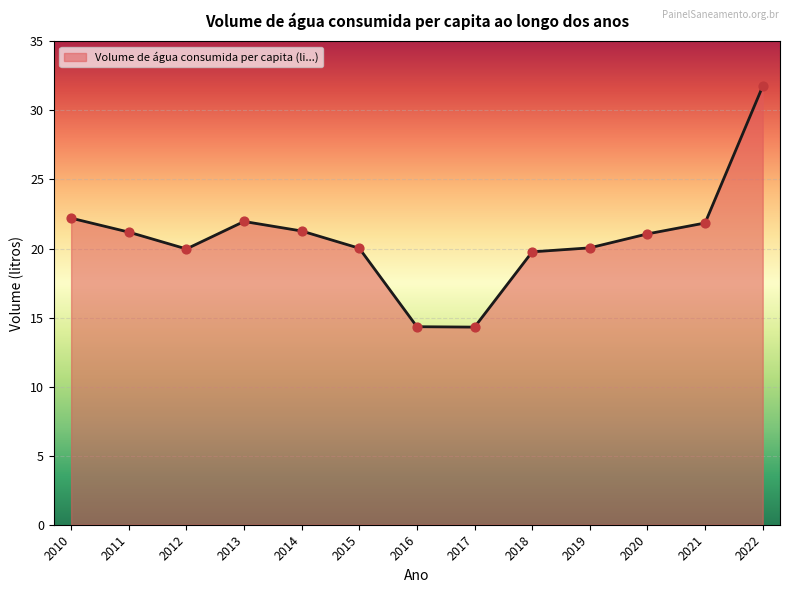

What is the change in value from 2015 to 2017?

-5.7